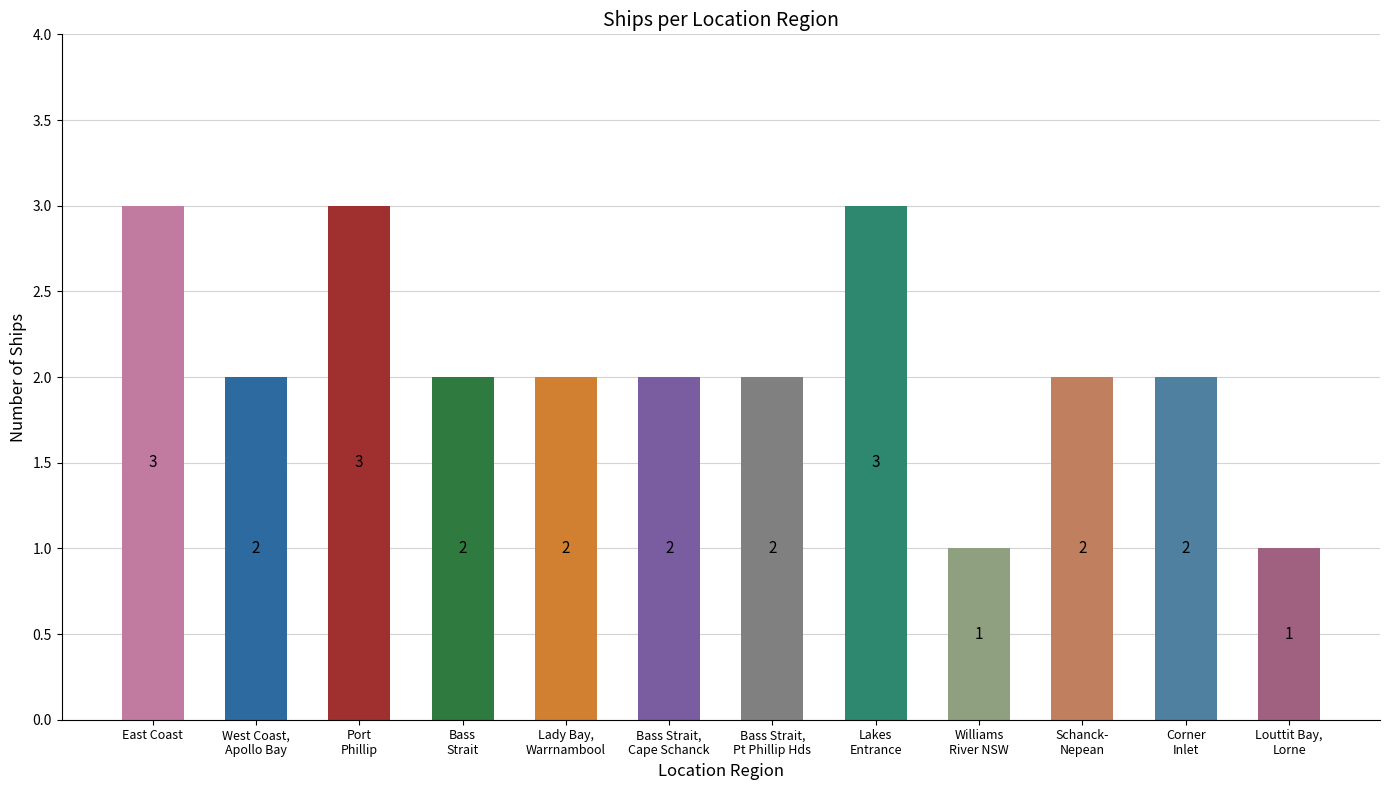

What is the difference between the maximum and minimum values?

2